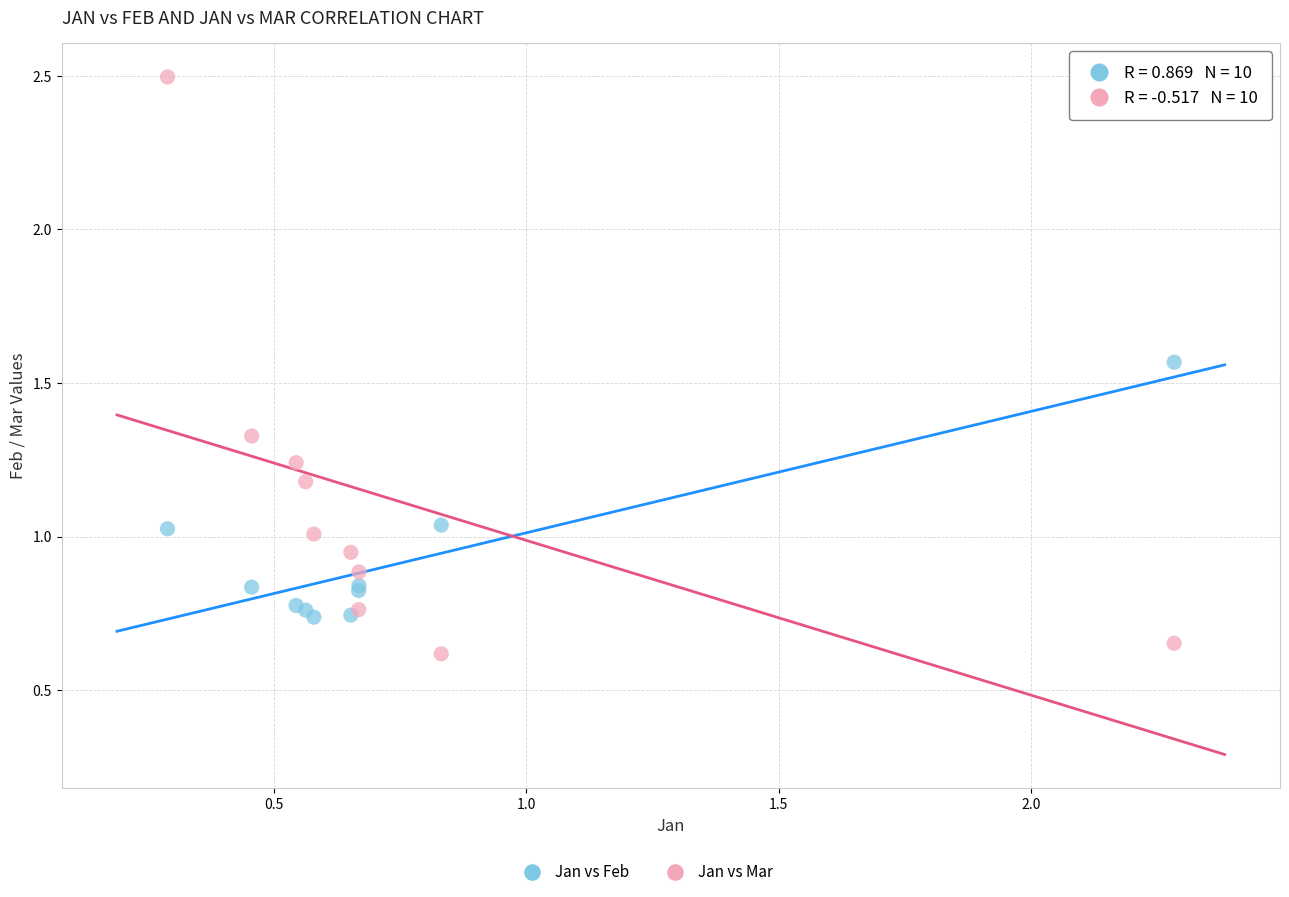

What is the X range (max minus min) for the scatter plot?

2.0